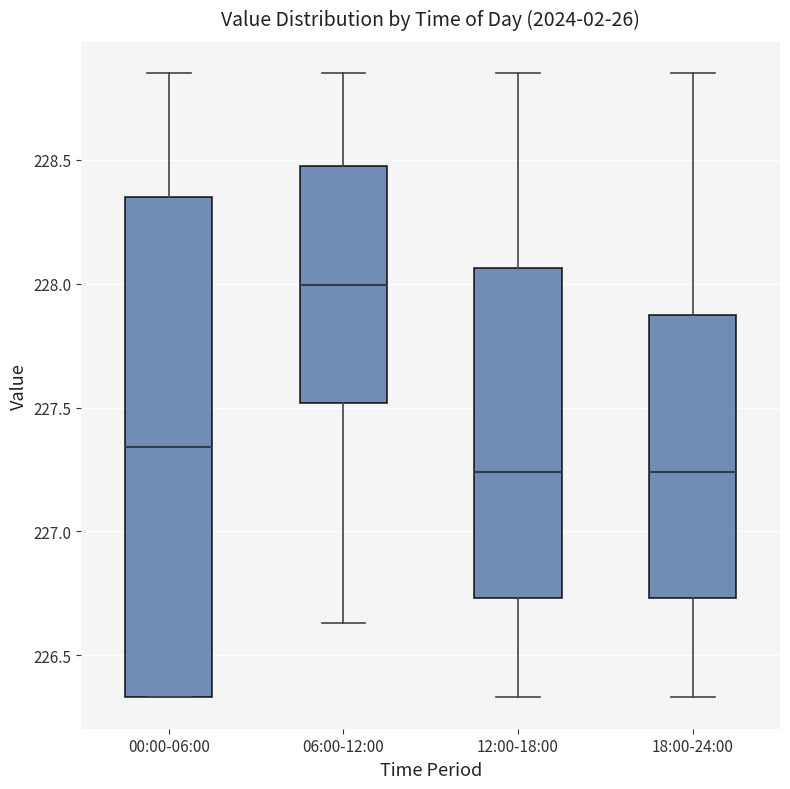

Reading left to right, read every box against the y-axis: the position of its median line, the range the box covers, and the ends of its whiskers. The values are not printed on the chart, so give them approximately, as read against the axis.

00:00-06:00: median 227.35, box 226.35 to 228.35, whiskers 226.35 to 228.85
06:00-12:00: median 228.00, box 227.50 to 228.50, whiskers 226.65 to 228.85
12:00-18:00: median 227.25, box 226.75 to 228.05, whiskers 226.35 to 228.85
18:00-24:00: median 227.25, box 226.75 to 227.90, whiskers 226.35 to 228.85